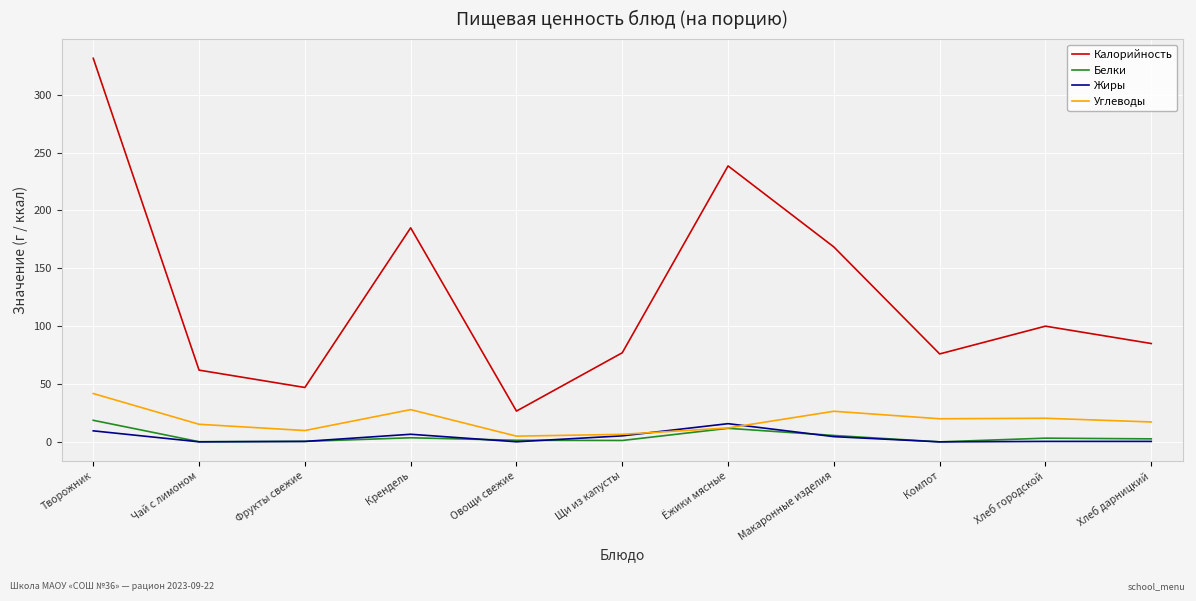

How many interior local valleys does the Жиры series have?

3